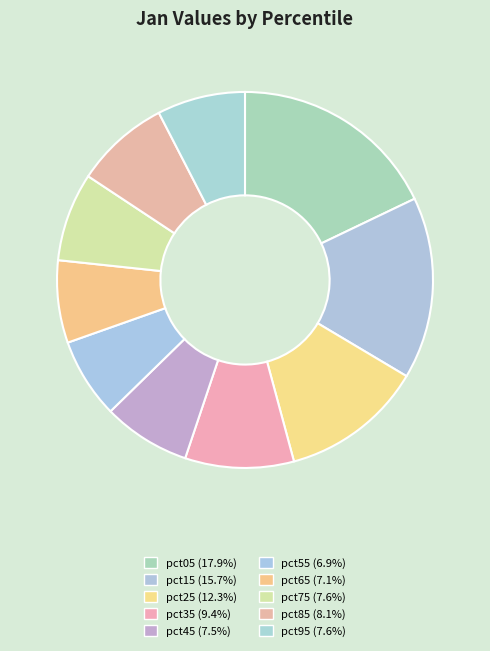

Which category has the biggest portion of the pie?

pct05